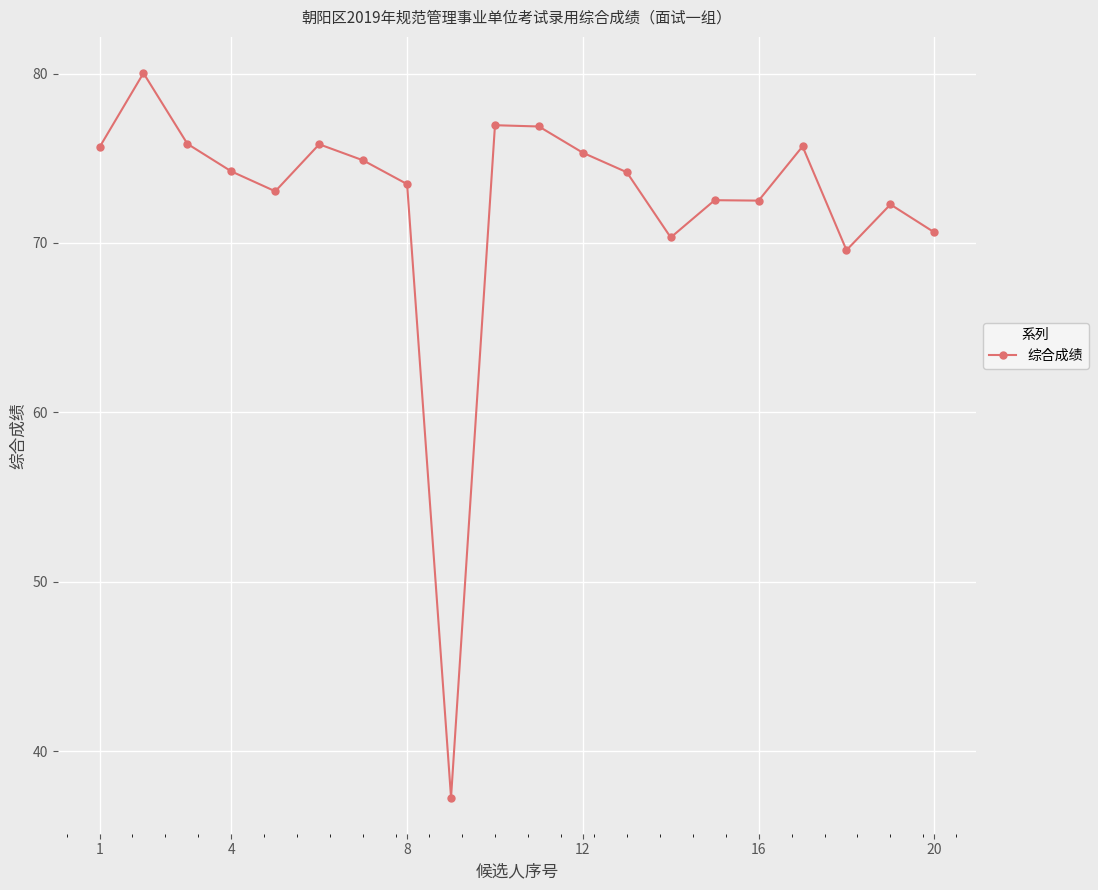

What is the value of the 10th point from the left?

77.0